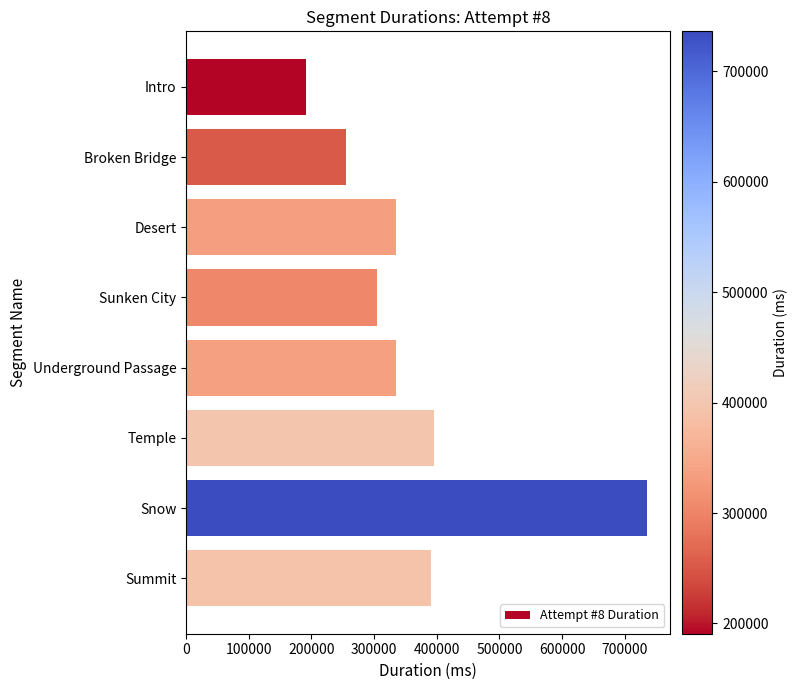

What is the label of the 3rd bar from the top?

Desert